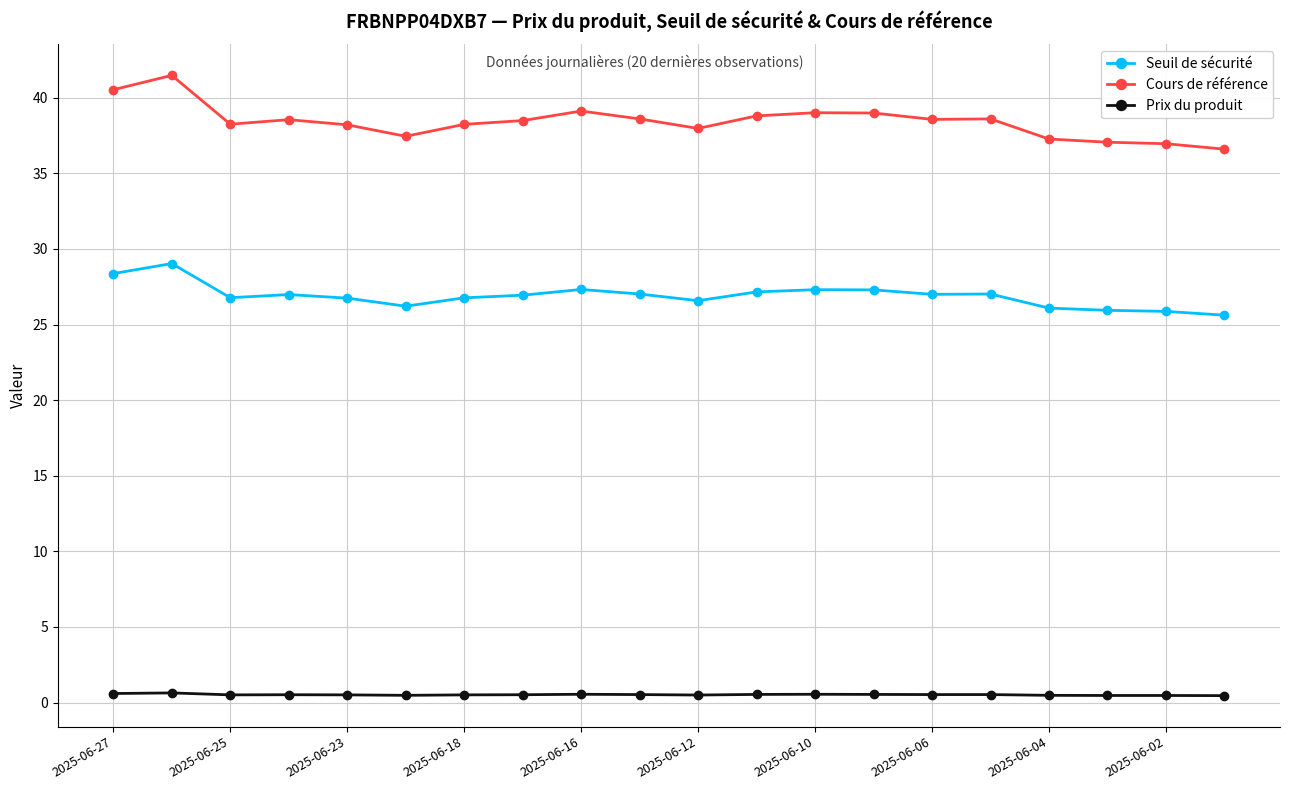

List the series in order of their peak value, highest first.

Cours de référence, Seuil de sécurité, Prix du produit